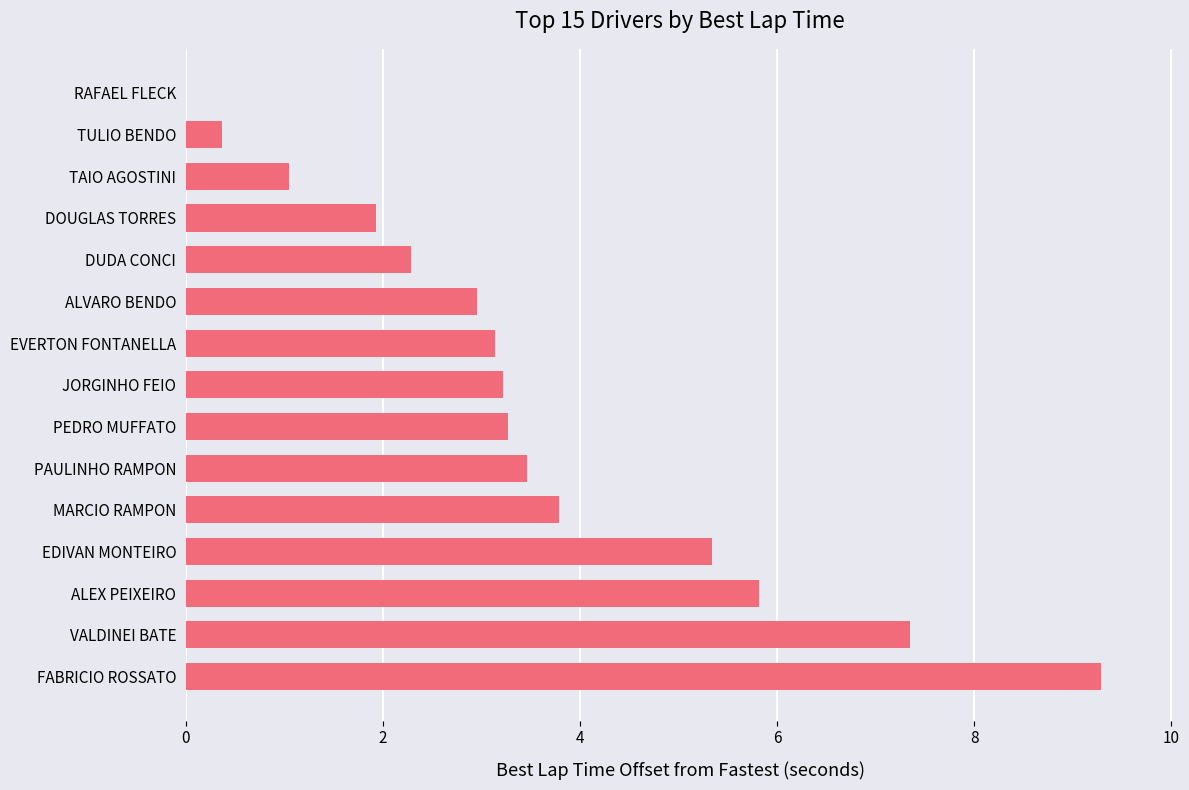

How many positive values are there?

14